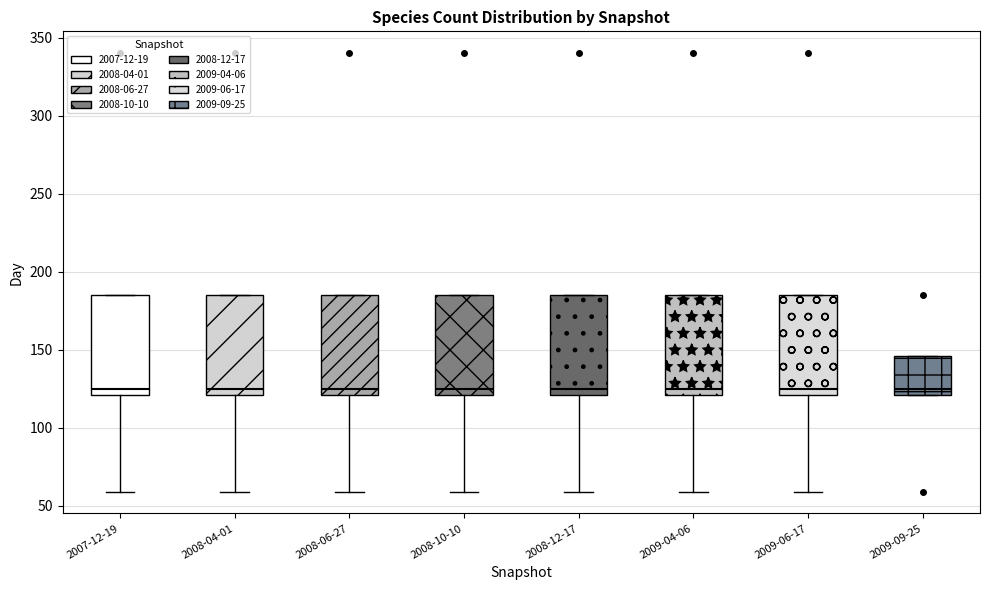

Where is the upper edge of the box for 2008-12-17 on the y-axis? The values are not printed on the chart, so give them approximately, as read against the axis.

185